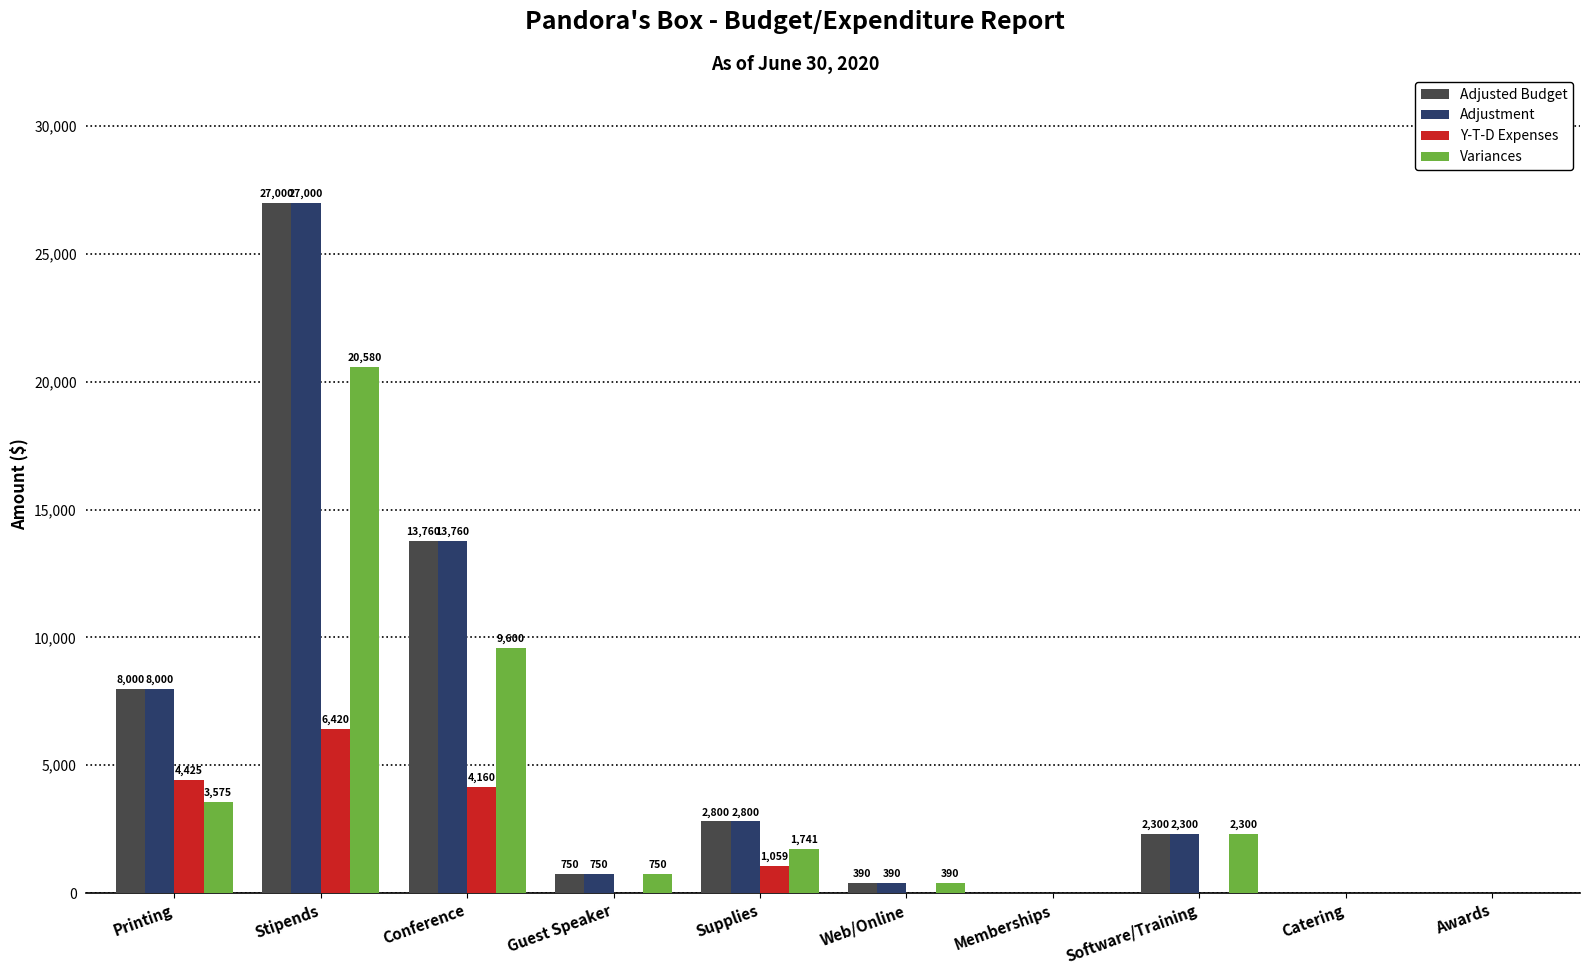

At which label does Adjustment first exceed 2300?

Printing